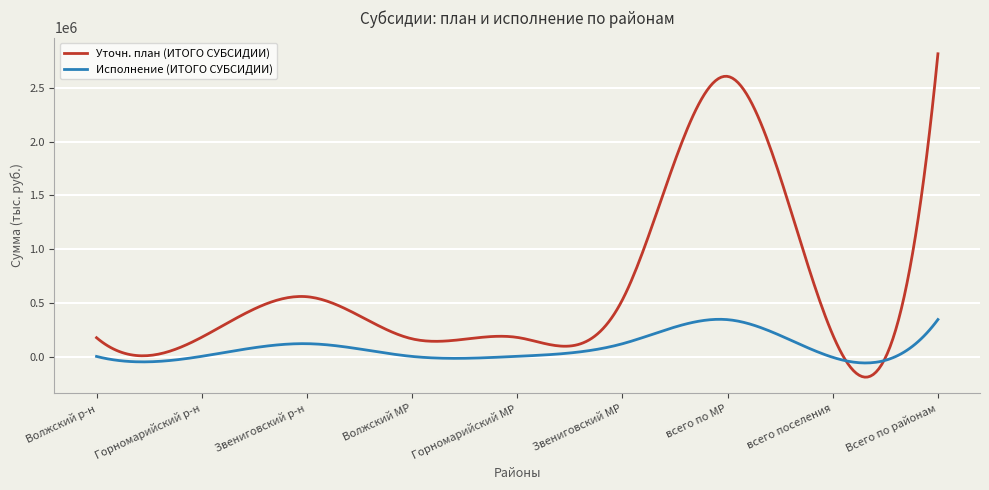

What is the smallest value displayed?

-182516.2